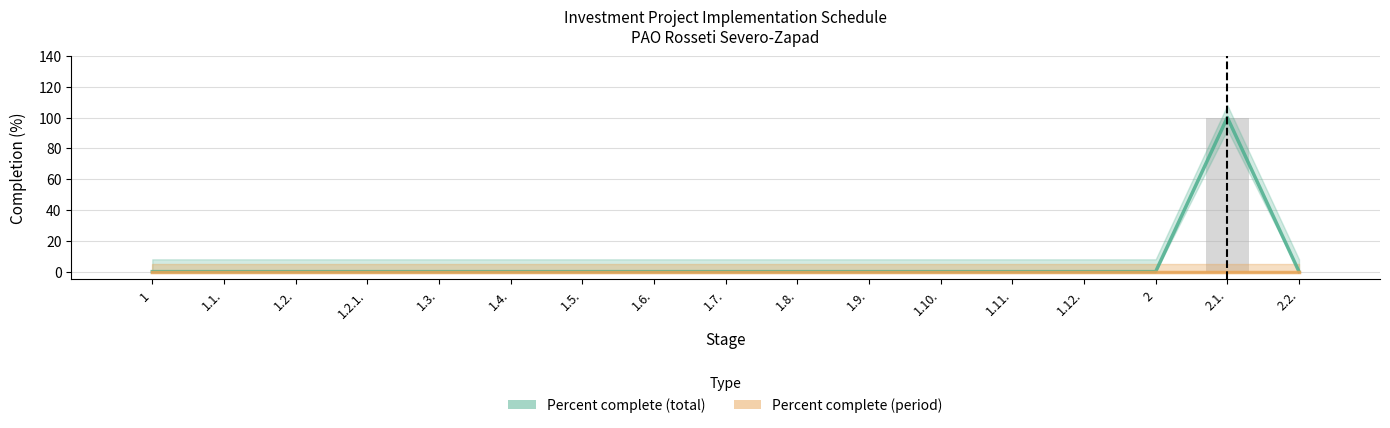

Reading right to left, extract all data points from this chart.

0	100	0	0	0	0	0	0	0	0	0	0	0	0	0	0	0